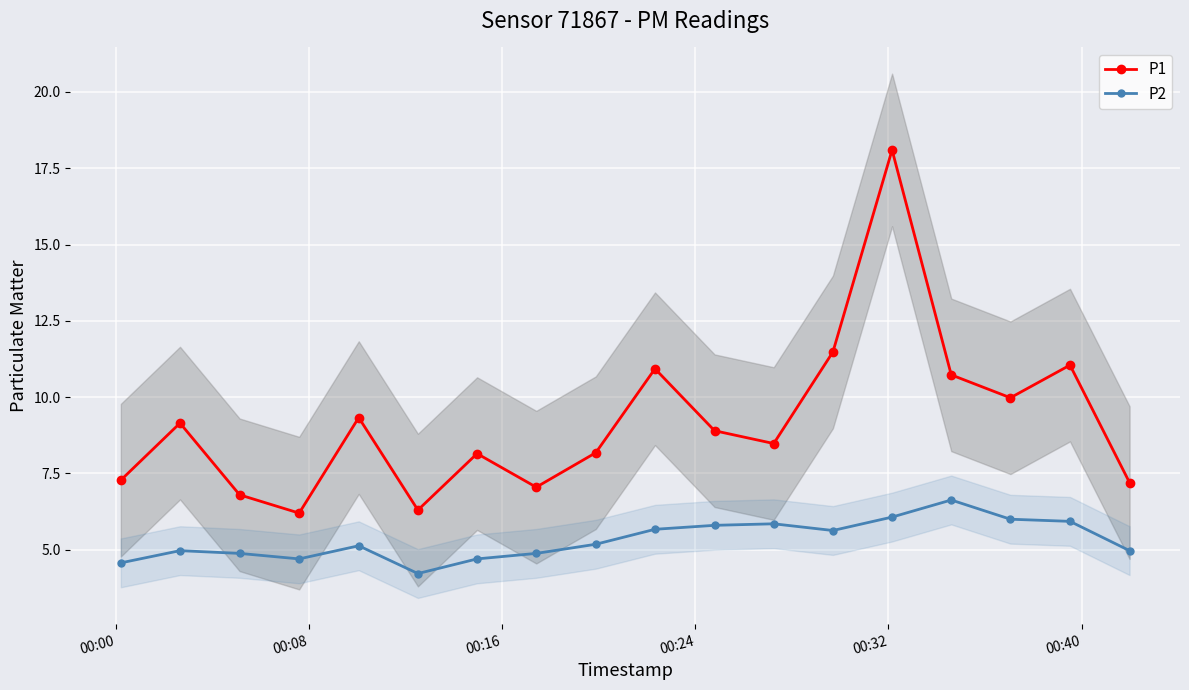

Reading left to right, extract all data points from this chart.

P1: 7.3	9.2	6.8	6.2	9.3	6.3	8.2	7.0	8.2	10.9	8.9	8.5	11.5	18.1	10.7	10.0	11.1	7.2
P2: 4.6	5.0	4.9	4.7	5.1	4.2	4.7	4.9	5.2	5.7	5.8	5.8	5.6	6.1	6.6	6.0	5.9	5.0